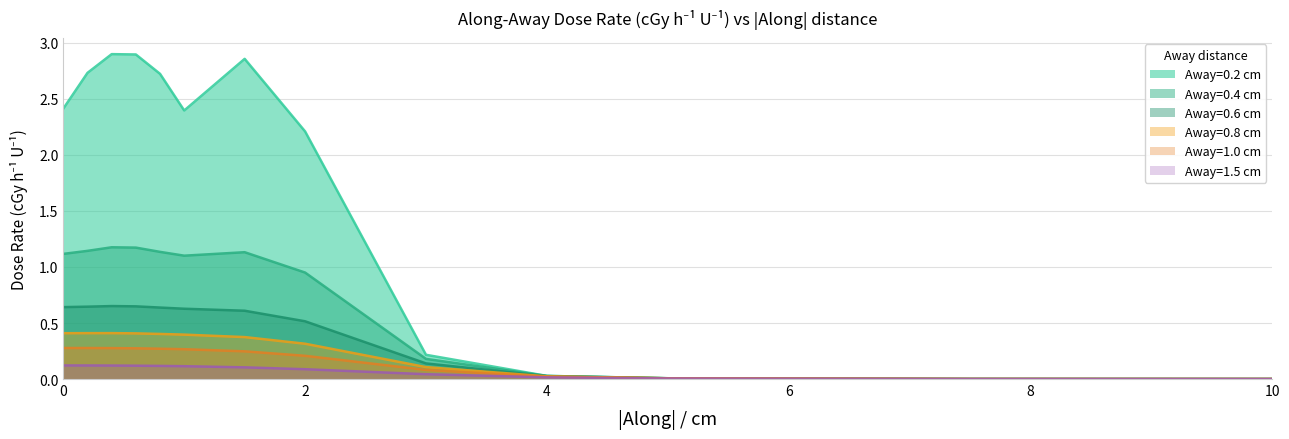

Where is Away=0.4 cm nearest to the value 0?

10.0